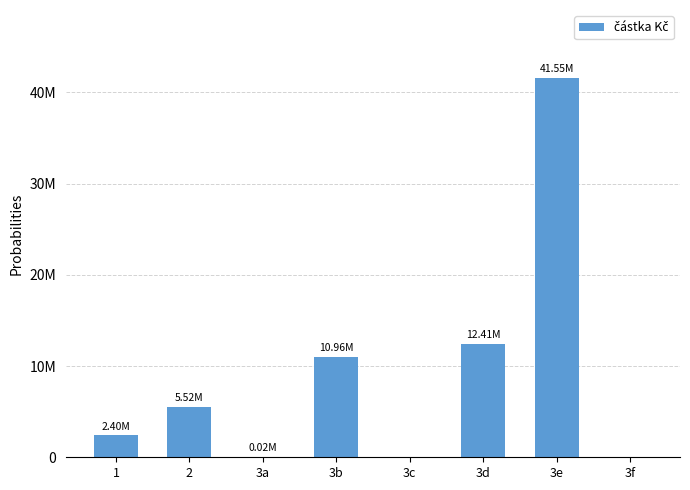

What is the change in value from 1 to 3d?

+10006250.7